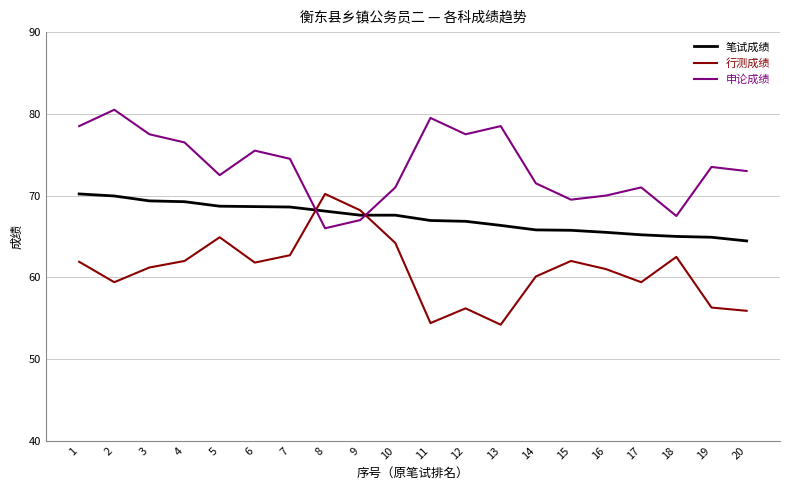

Which series has the largest total across all categories?

申论成绩